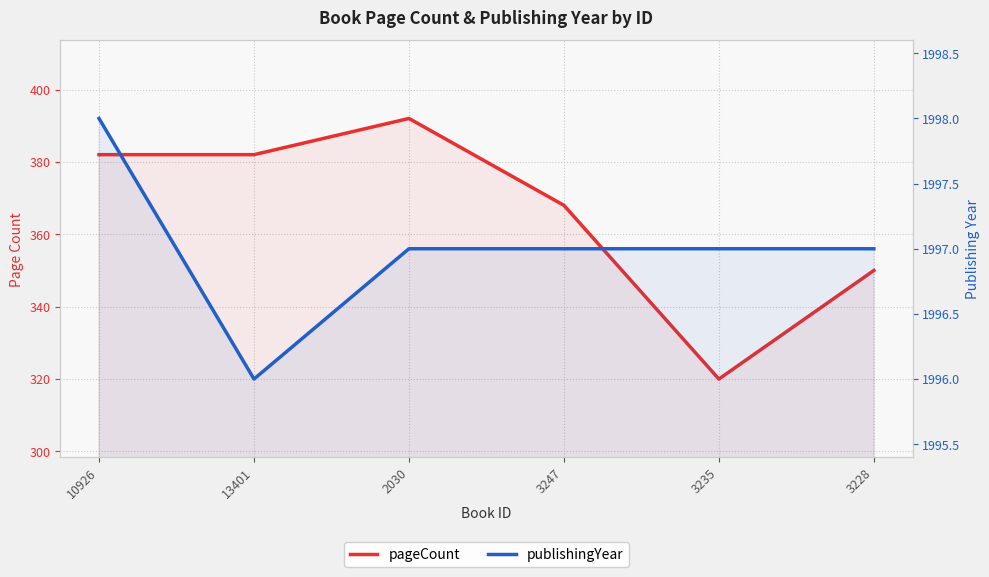

In pageCount, how many points are higher than both neighbors (excluding endpoints)?

1